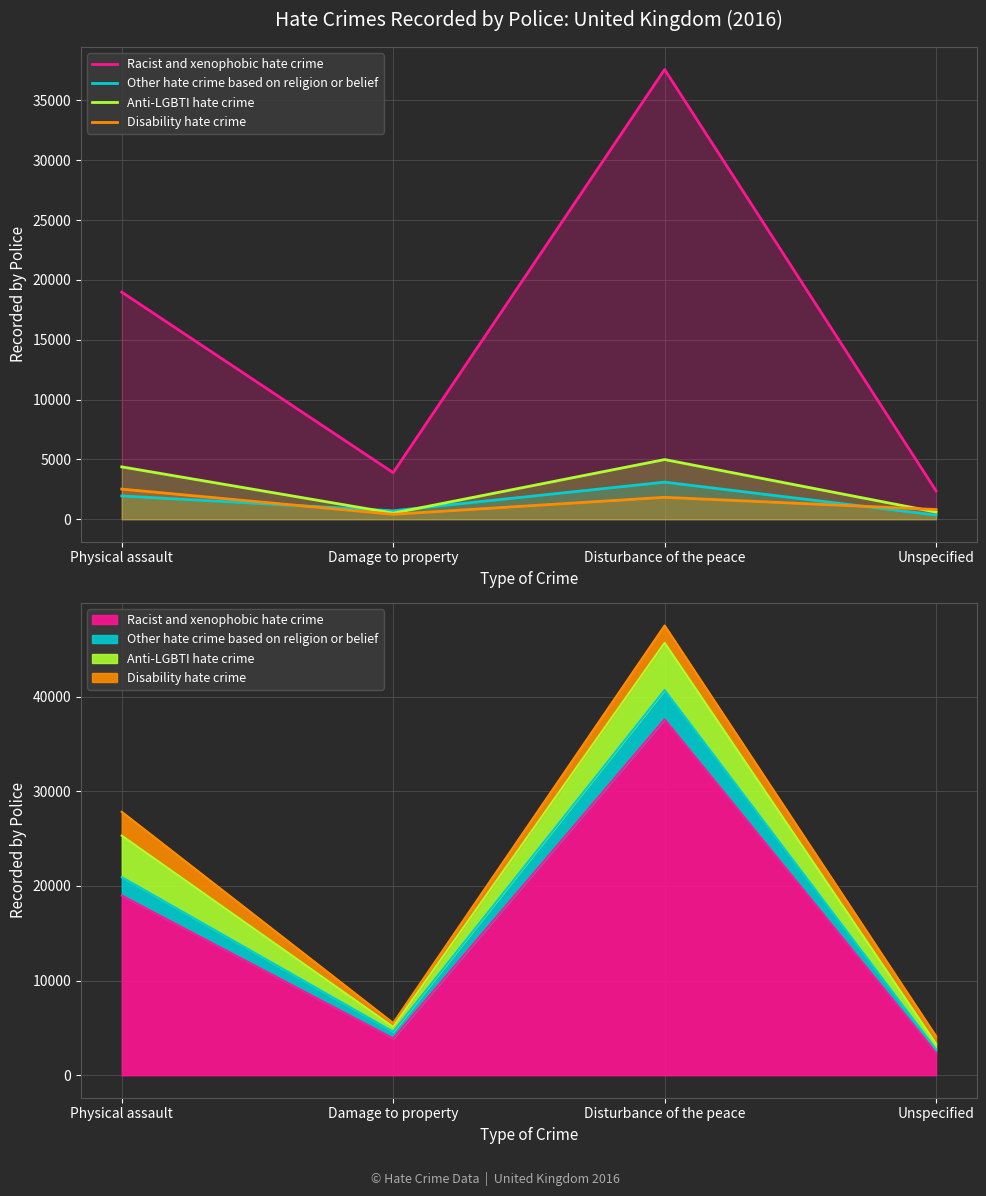

What is the label of the 1st point from the left?

Physical assault